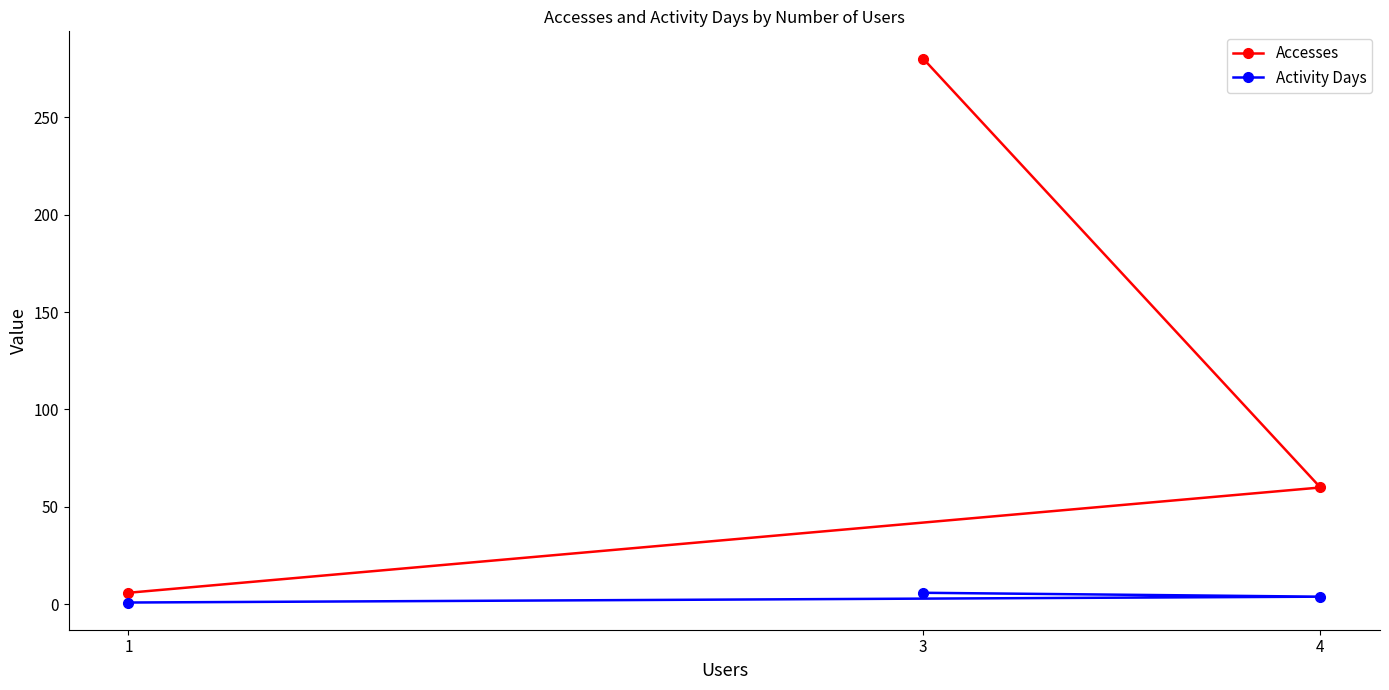

How many values in the Accesses series are below 60?

1